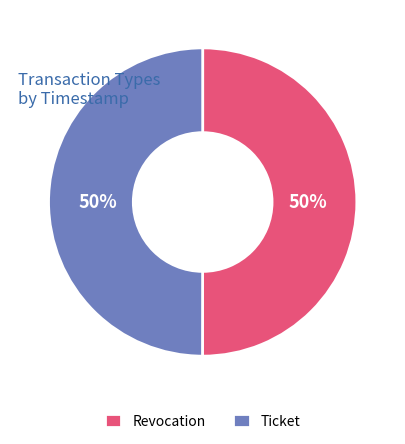

Do Revocation and Ticket together represent more than half of the pie?

Yes